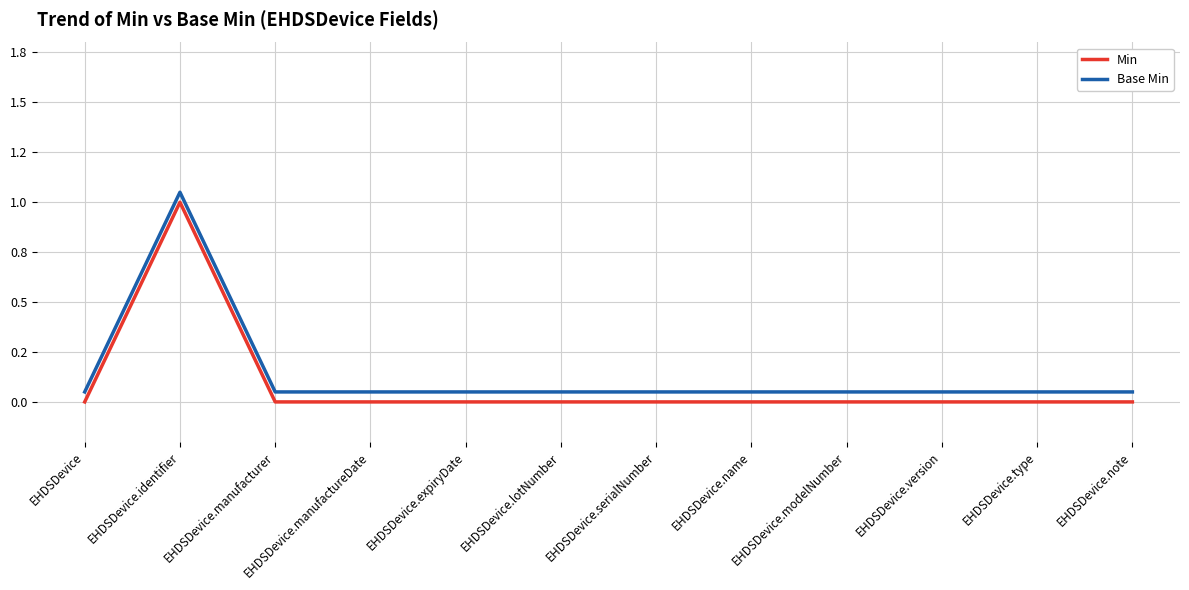

List the labels in order of Base Min value, largest first.

EHDSDevice.identifier, EHDSDevice, EHDSDevice.manufacturer, EHDSDevice.manufactureDate, EHDSDevice.expiryDate, EHDSDevice.lotNumber, EHDSDevice.serialNumber, EHDSDevice.name, EHDSDevice.modelNumber, EHDSDevice.version, EHDSDevice.type, EHDSDevice.note